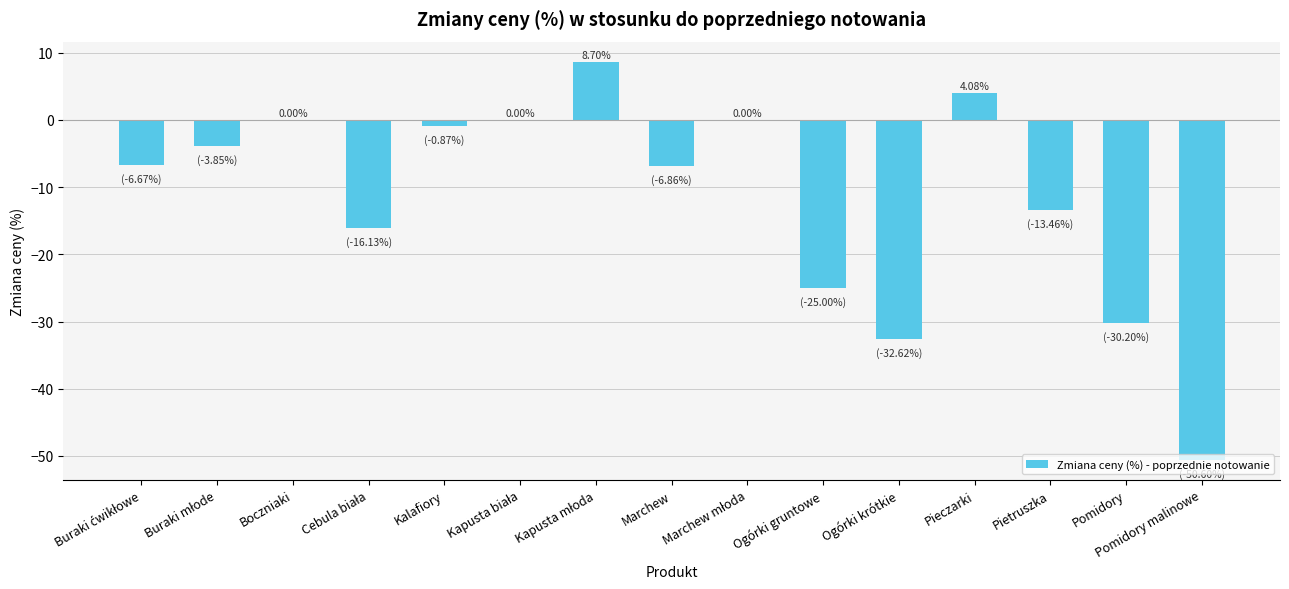

Between Pomidory and Pomidory malinowe, which is larger?

Pomidory